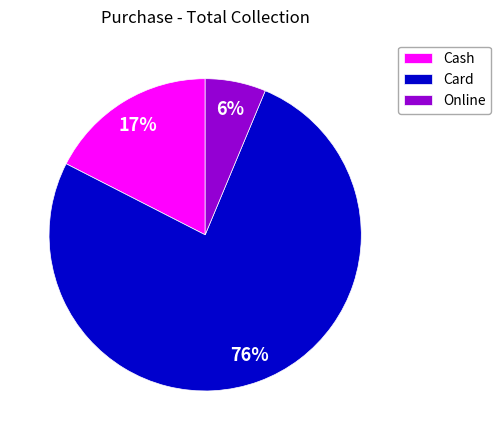

How many slices are in this pie chart?

3